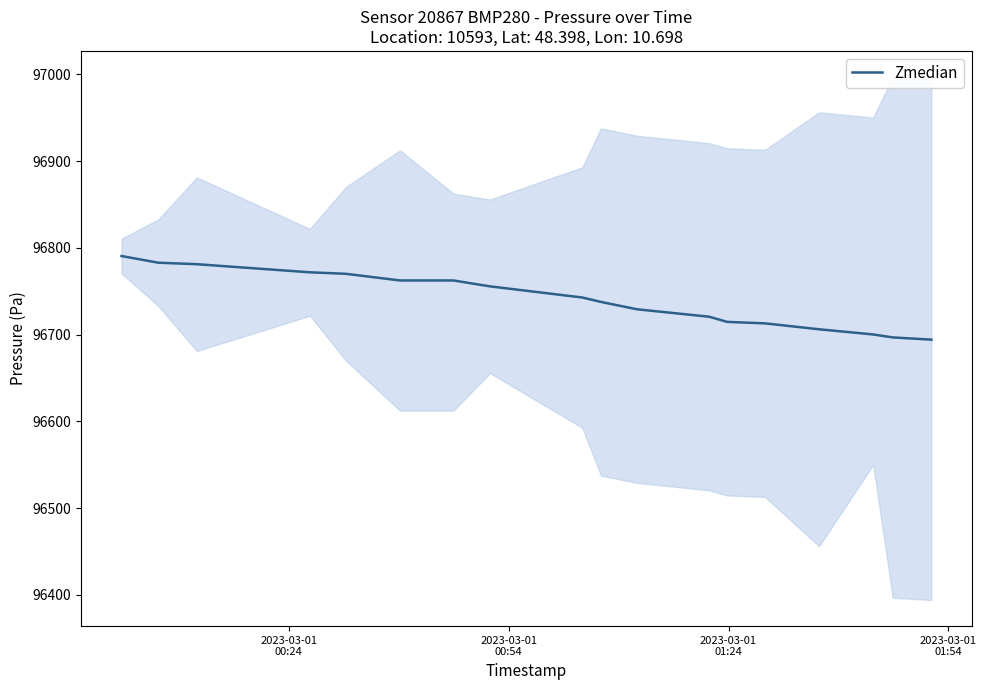

What is the minimum value shown in the chart?

96694.2